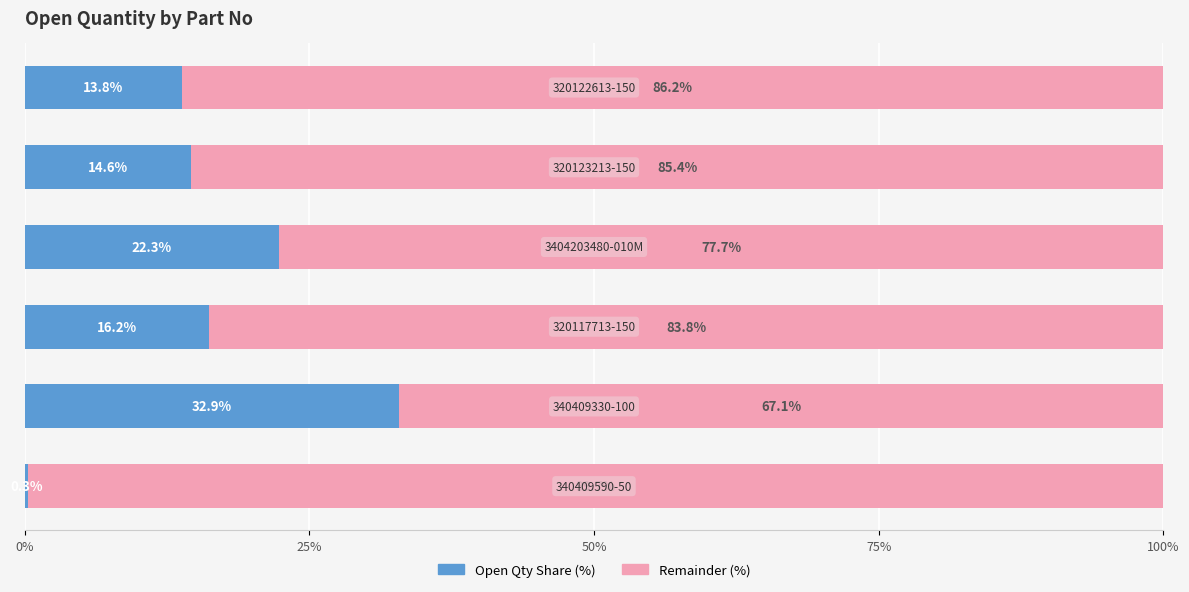

What is the average value of the Open Qty Share (%) series?

16.7